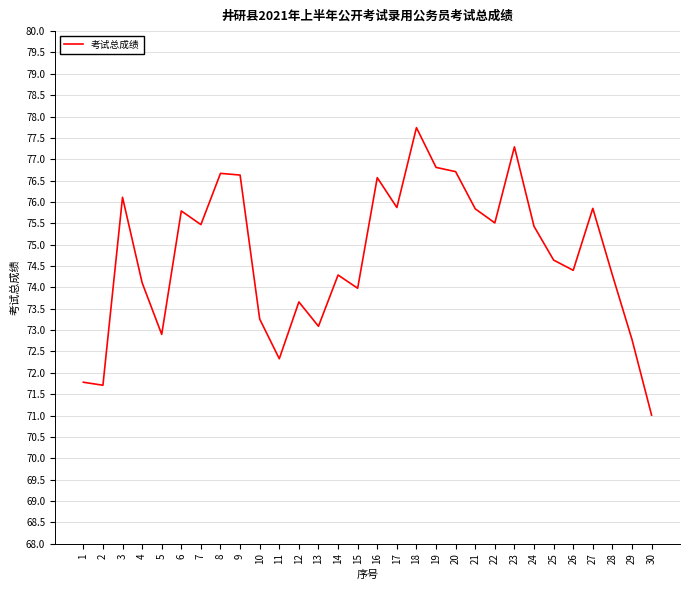

What is the ratio of the value at 27 to the value at 1?

1.1